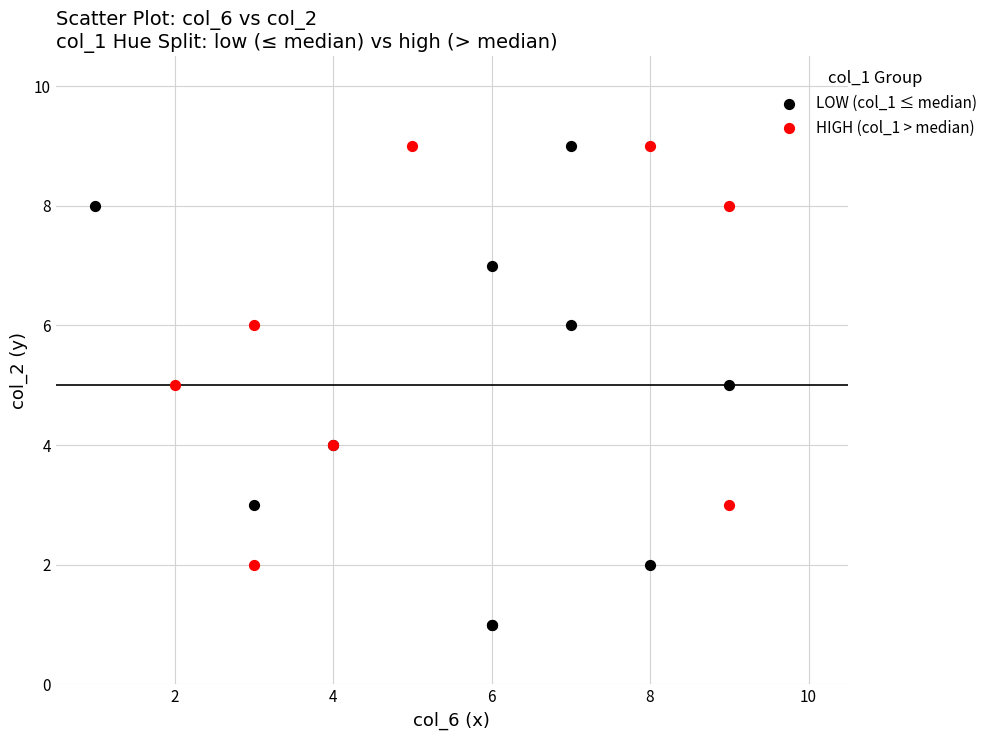

Which series has the widest spread of Y values?

LOW (col_1 ≤ median)